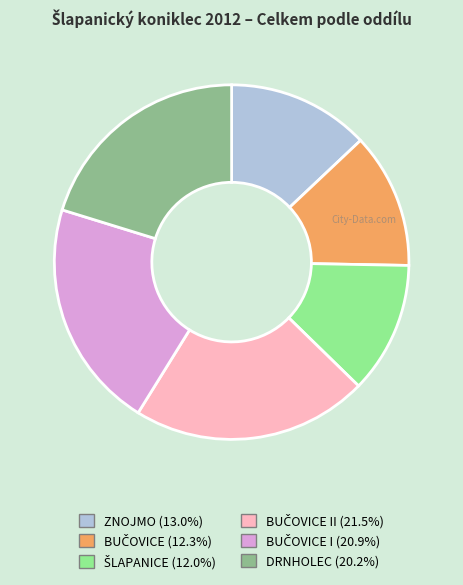

Is there a majority slice in this chart?

No